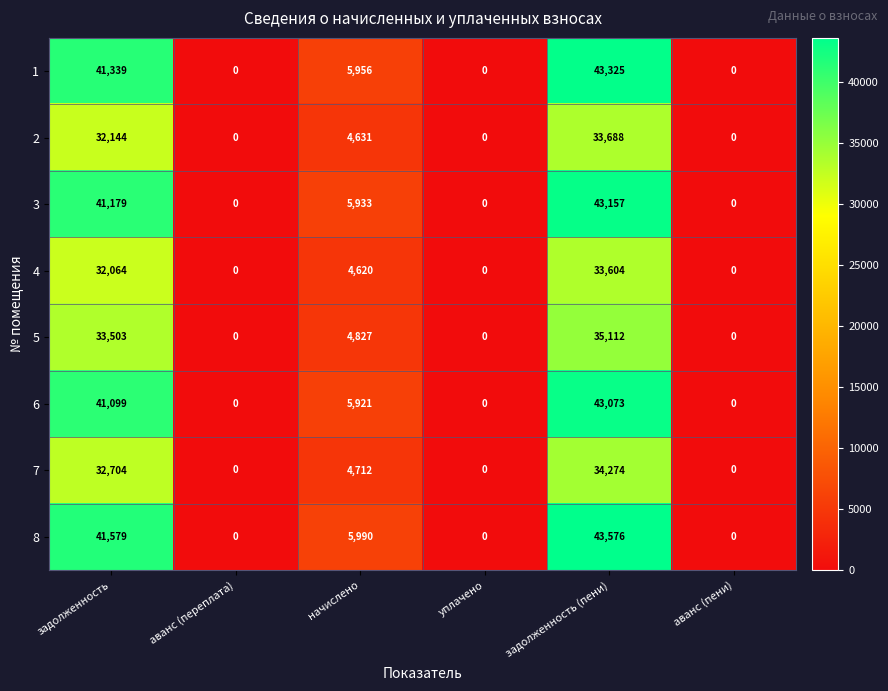

Which label corresponds to the largest value in the chart?

задолженность (пени)